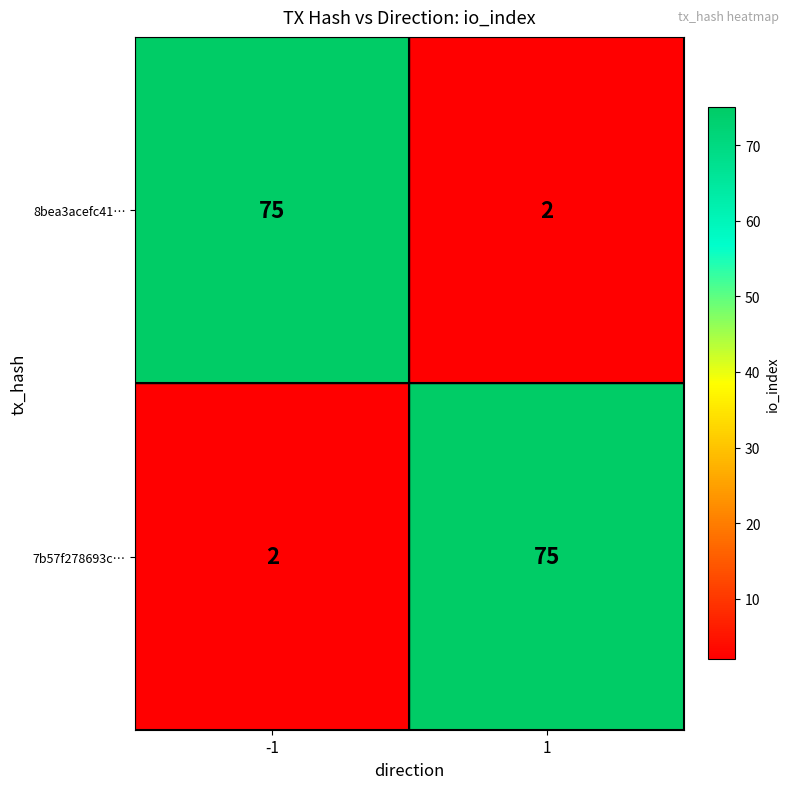

True or false: 8bea3acefc41… has a value of 1 at 1.

False